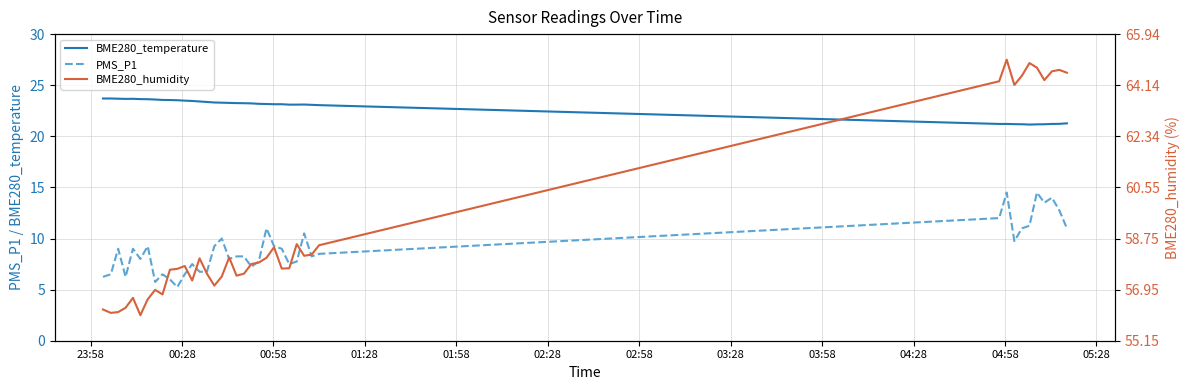

True or false: PMS_P1 and BME280_temperature intersect in this chart.

False